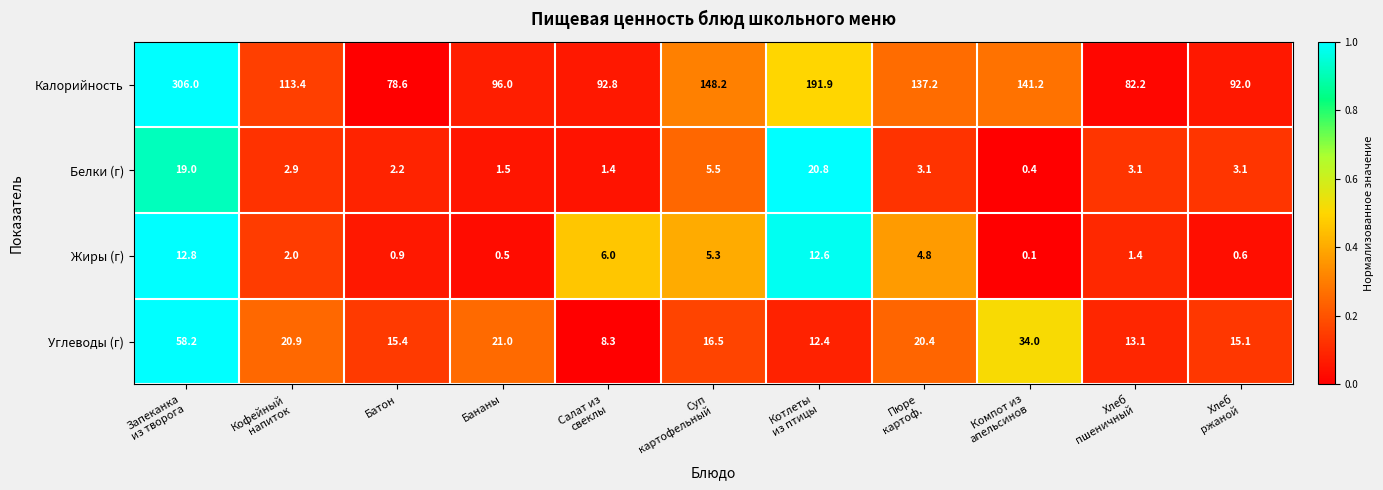

Rank the series by their maximum value, from highest to lowest.

Калорийность, Углеводы (г), Белки (г), Жиры (г)